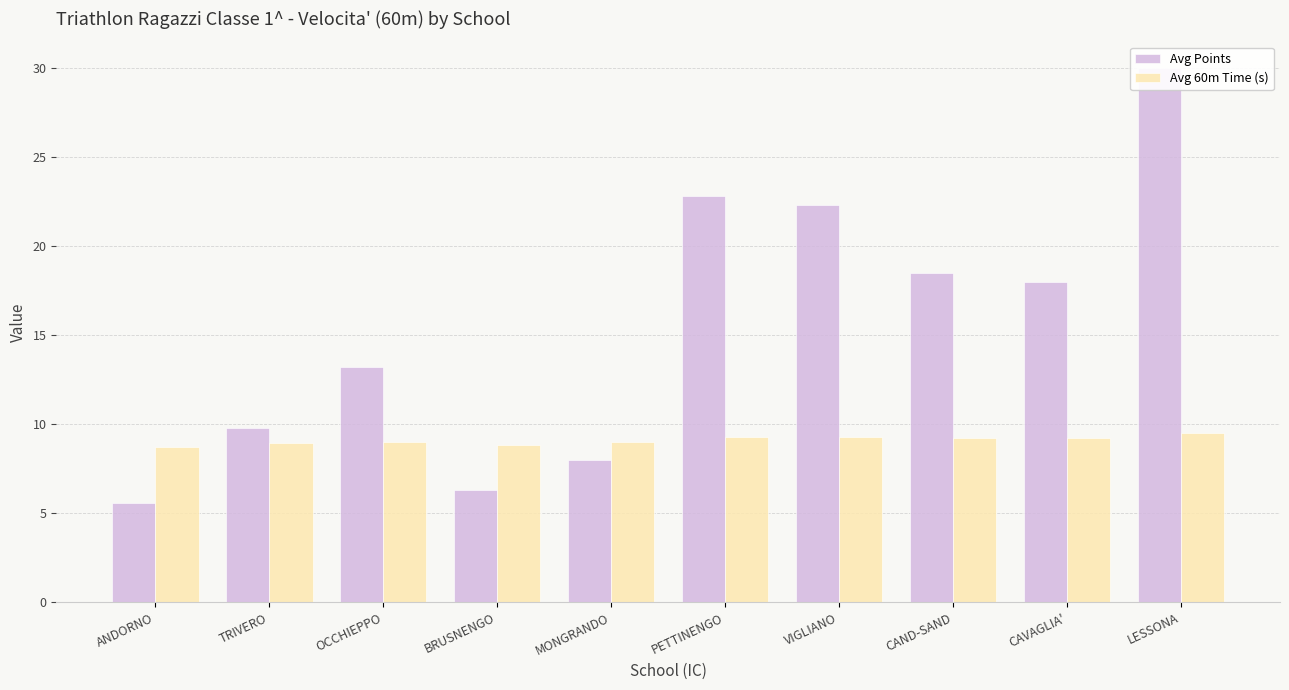

How many groups of bars are there?

10